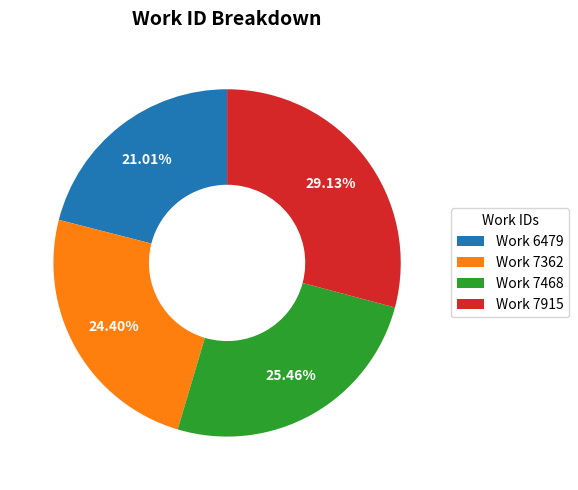

Do Work 7915 and Work 7468 together represent more than half of the pie?

Yes